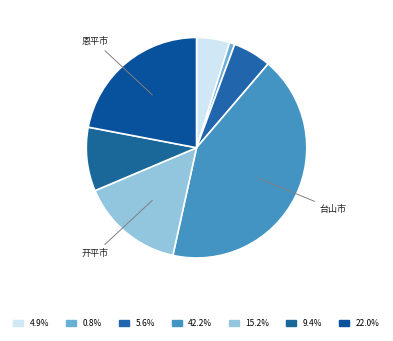

How many slices are in this pie chart?

7